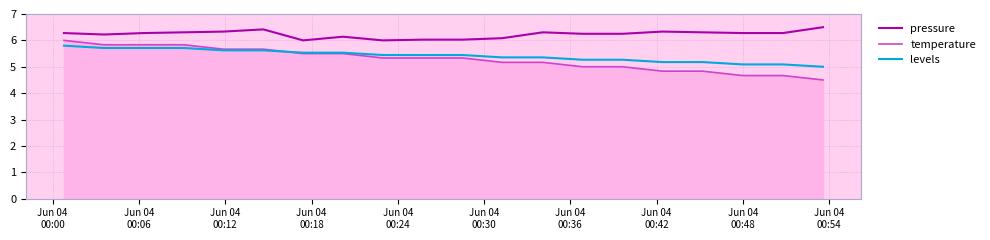

What is the lowest value of the temperature series?

4.5